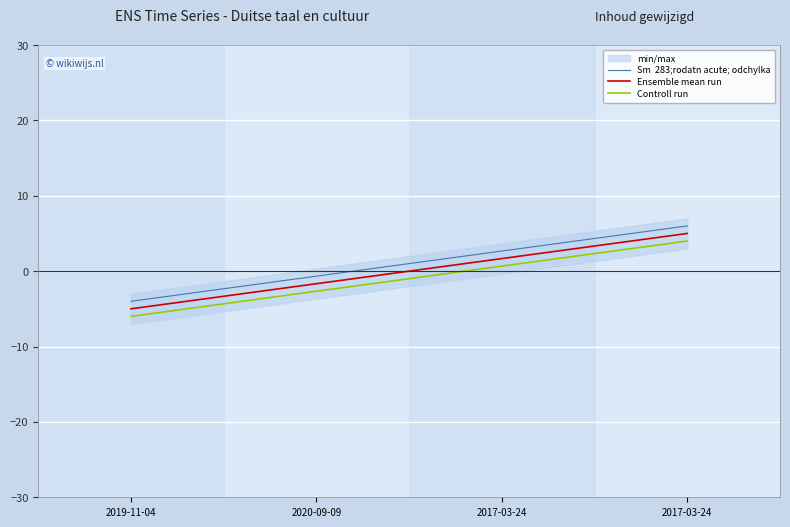

True or false: Sm  283;rodatn acute; odchylka and Ensemble mean run cross at least once.

False